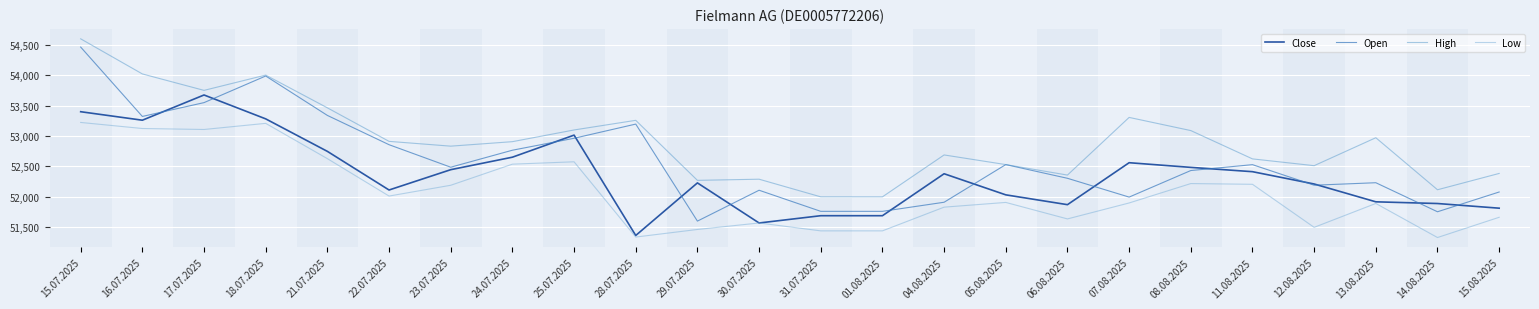

What is the minimum value shown in the chart?

51324